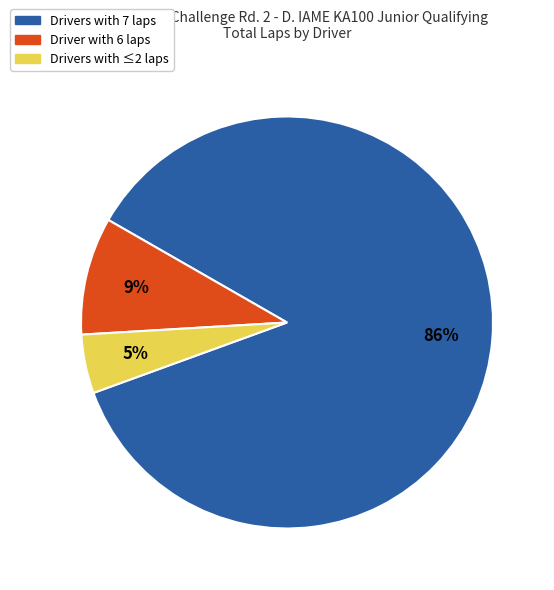

To the nearest percent, what is the average slice percentage?

33%